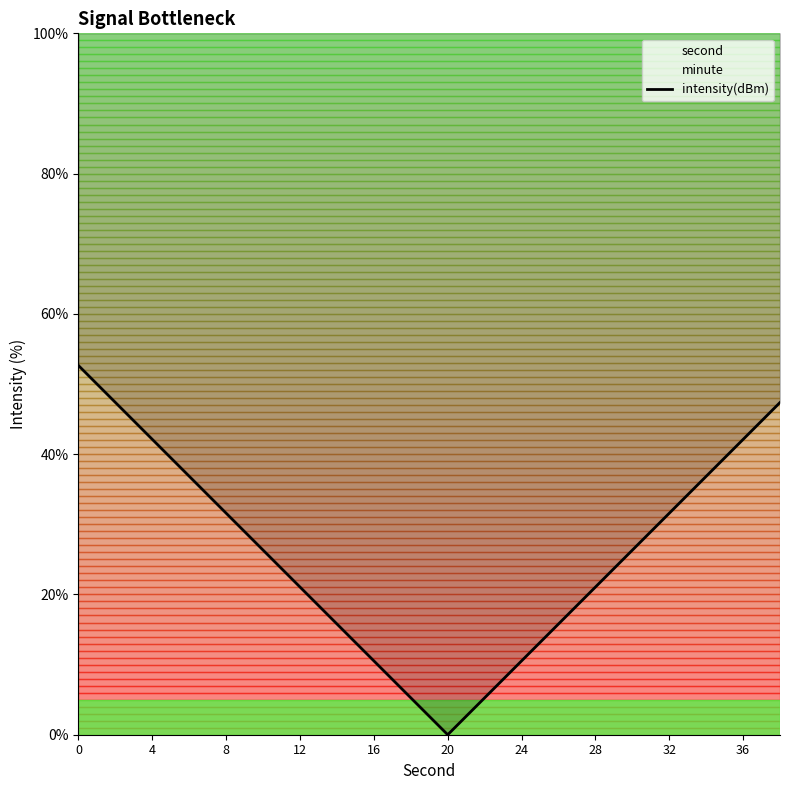

Reading left to right, transcribe all the data shown in this chart.

52.6	47.4	42.1	36.8	31.6	26.3	21.1	15.8	10.5	5.3	0.0	5.3	10.5	15.8	21.1	26.3	31.6	36.8	42.1	47.4